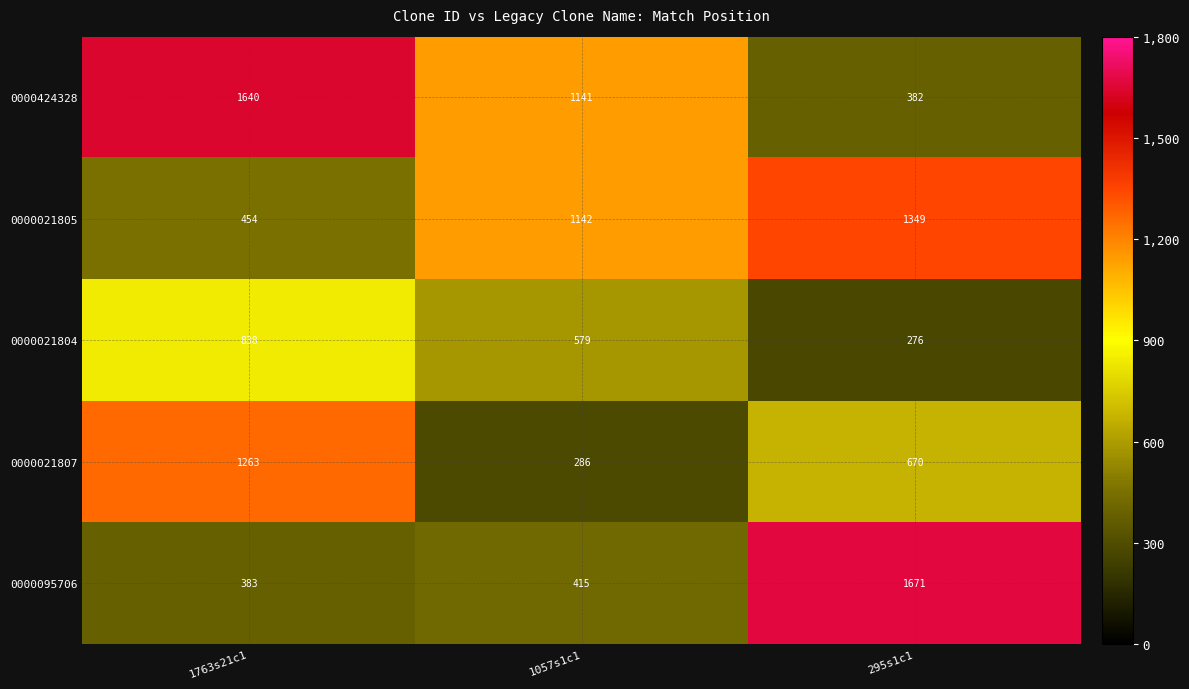

Where does the 0000021804 series first go above 579?

1763s21c1